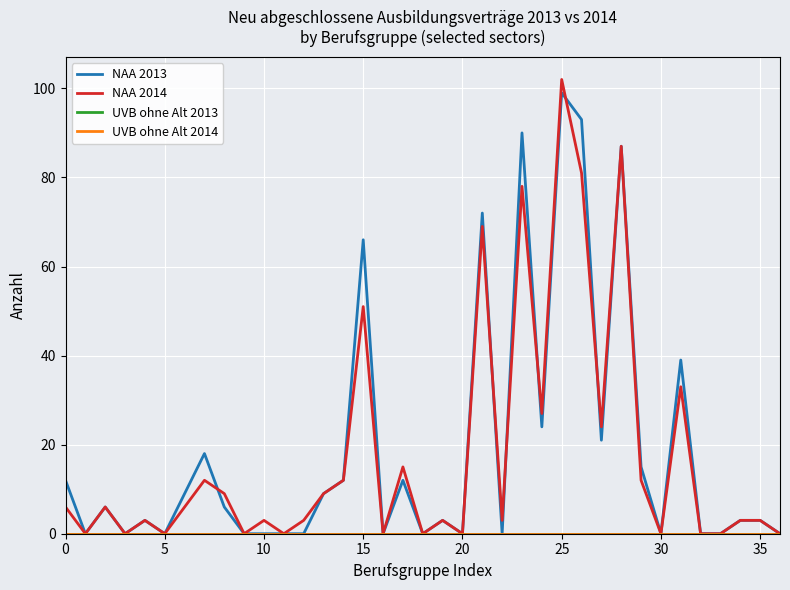

True or false: NAA 2014 and UVB ohne Alt 2014 cross at least once.

False